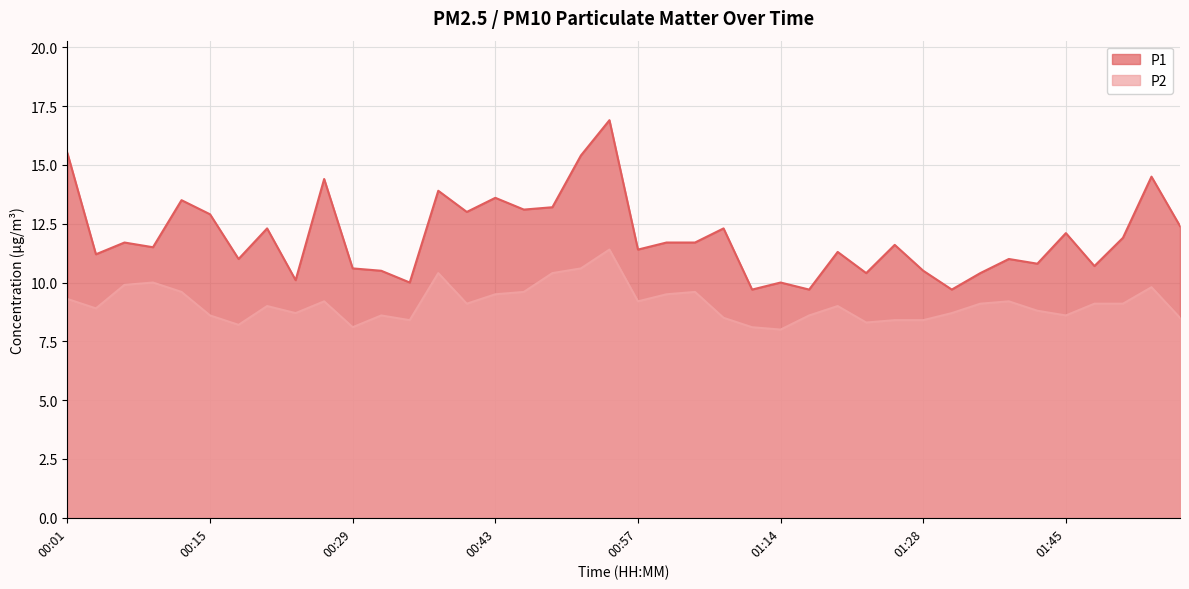

Rank the categories by P2 value from lowest to highest.

01:14, 00:29, 01:11, 00:17, 01:22, 00:34, 01:25, 01:28, 01:08, 01:56, 00:15, 00:31, 01:16, 01:45, 00:23, 01:31, 01:39, 00:03, 00:20, 01:19, 00:40, 01:34, 01:48, 01:51, 00:26, 00:57, 01:36, 00:01, 00:43, 00:59, 00:12, 00:45, 01:02, 01:53, 00:06, 00:09, 00:37, 00:48, 00:51, 00:54